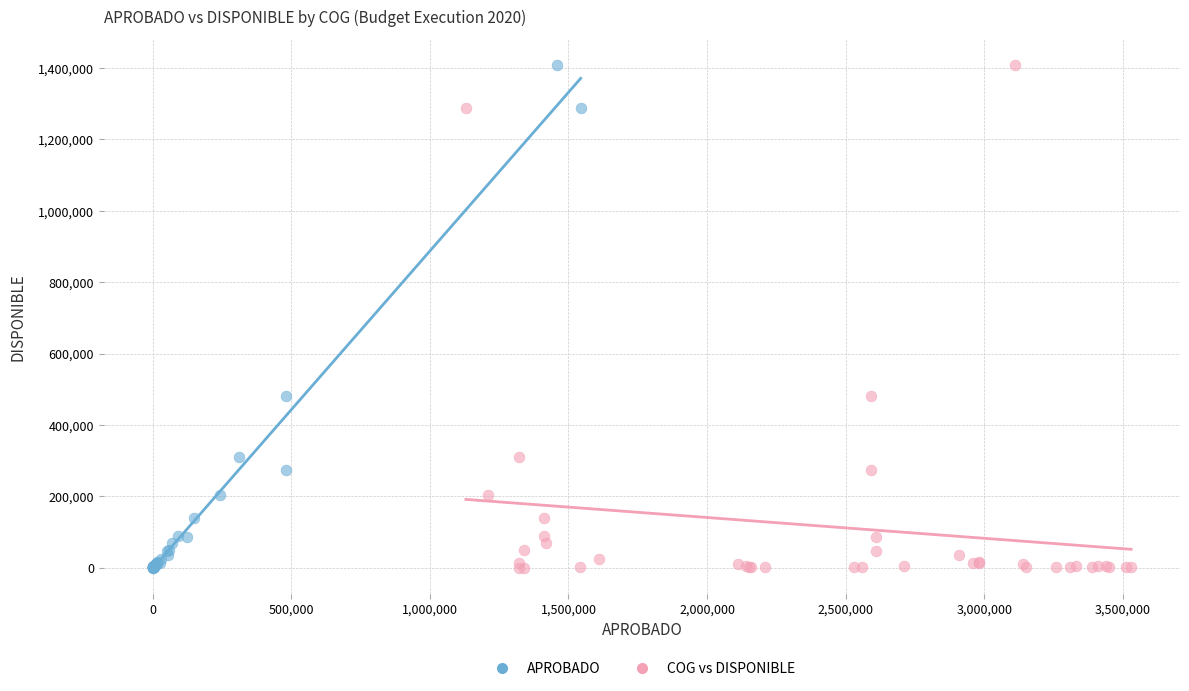

What are all the series names shown in the legend?

APROBADO, COG vs DISPONIBLE